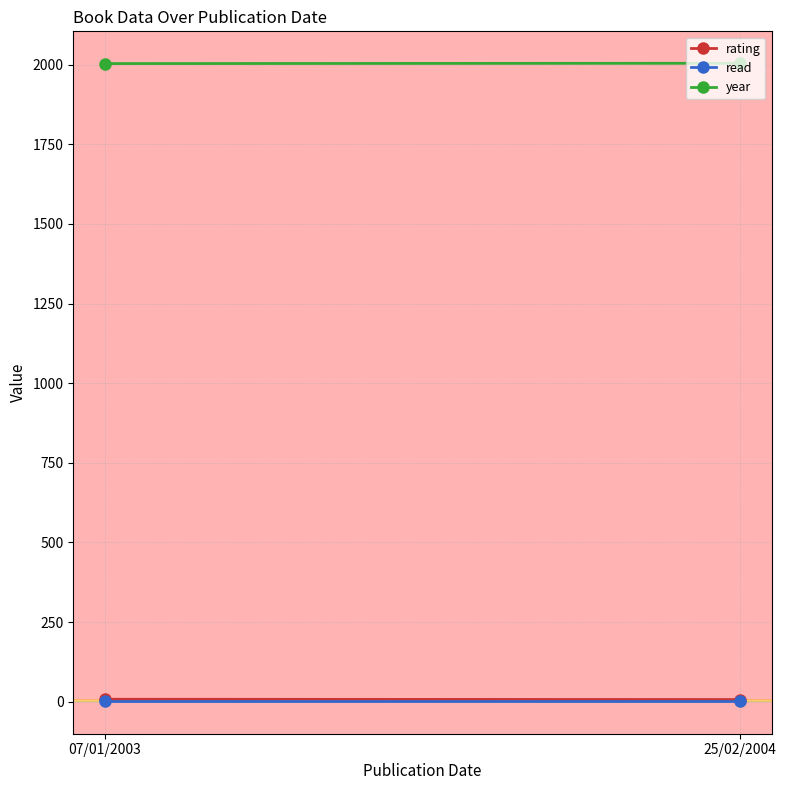

What is the label of the 2nd point from the left?

25/02/2004